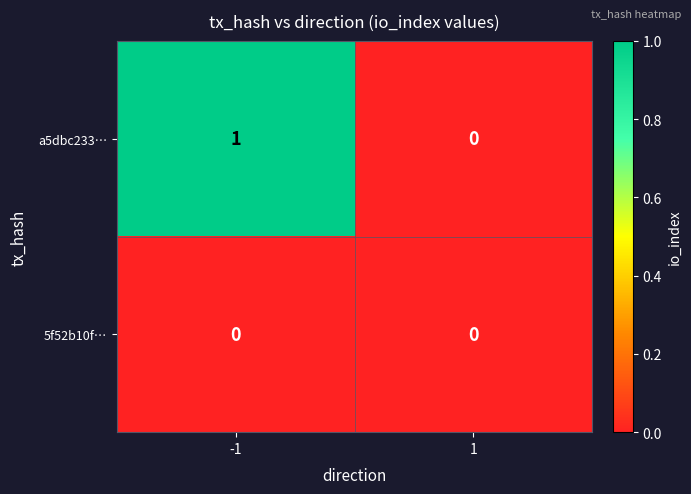

Reading right to left, transcribe all the data shown in this chart.

a5dbc233…: 0	1
5f52b10f…: 0	0